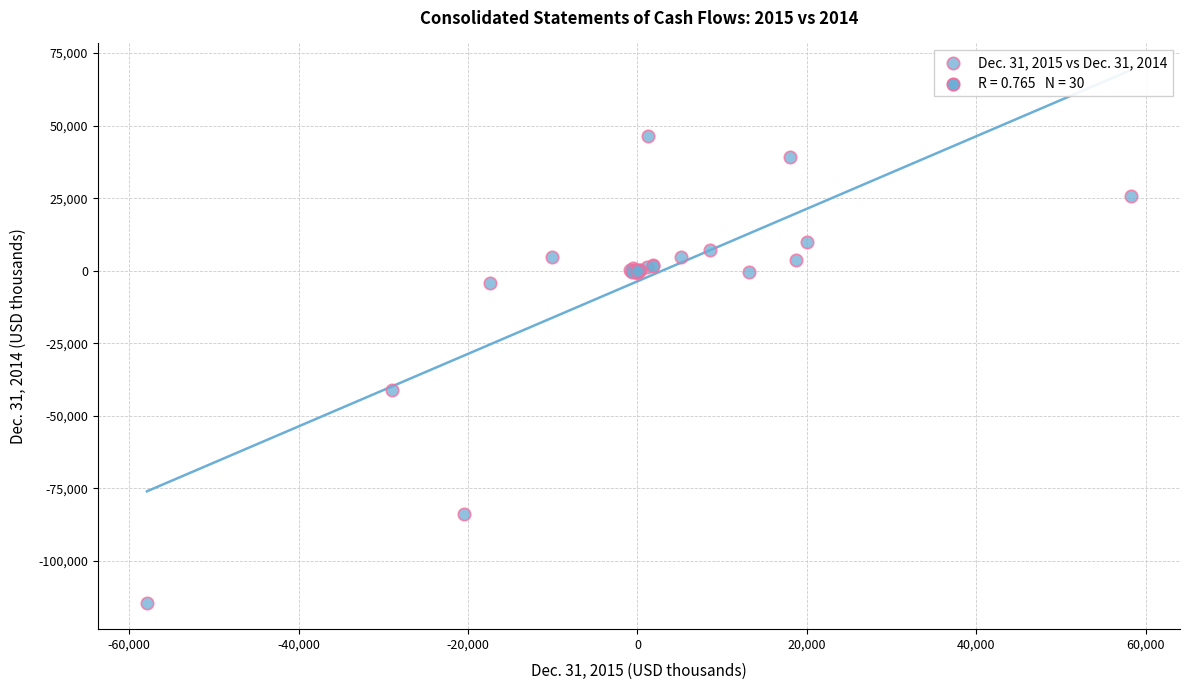

What Y value in the scatter plot is closest to -34044?

-41196